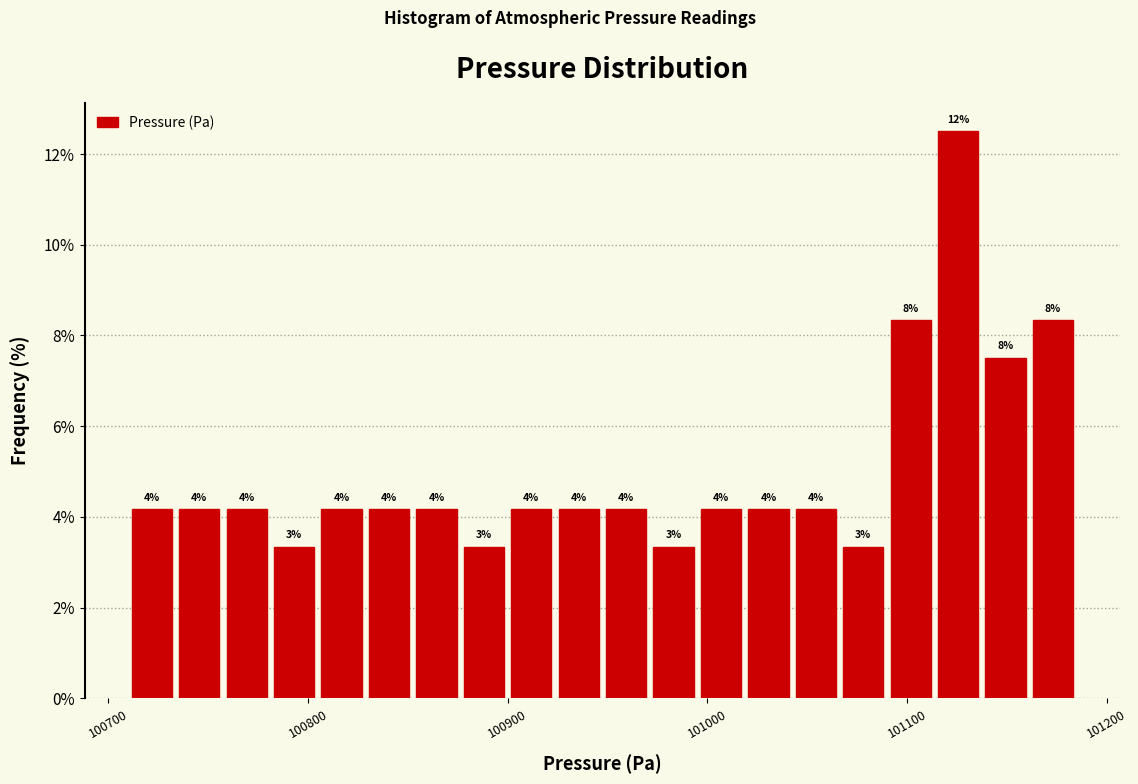

Around what value on the x-axis is the tallest bar? Give the approximate position of its centre, as read against the axis.

101130